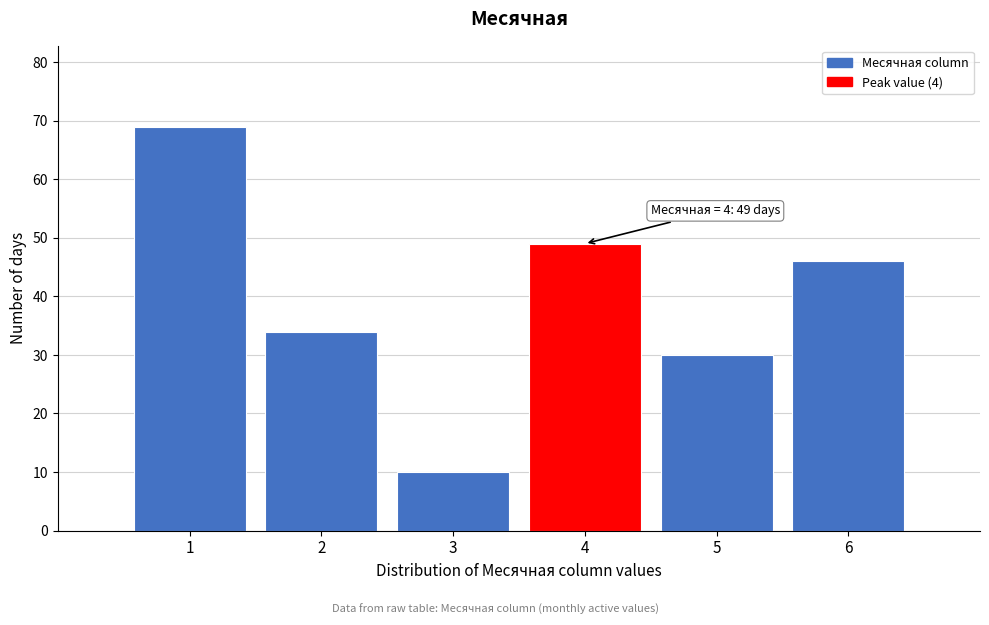

Over which range of the x-axis is the bar tallest?

0.5 to 1.5